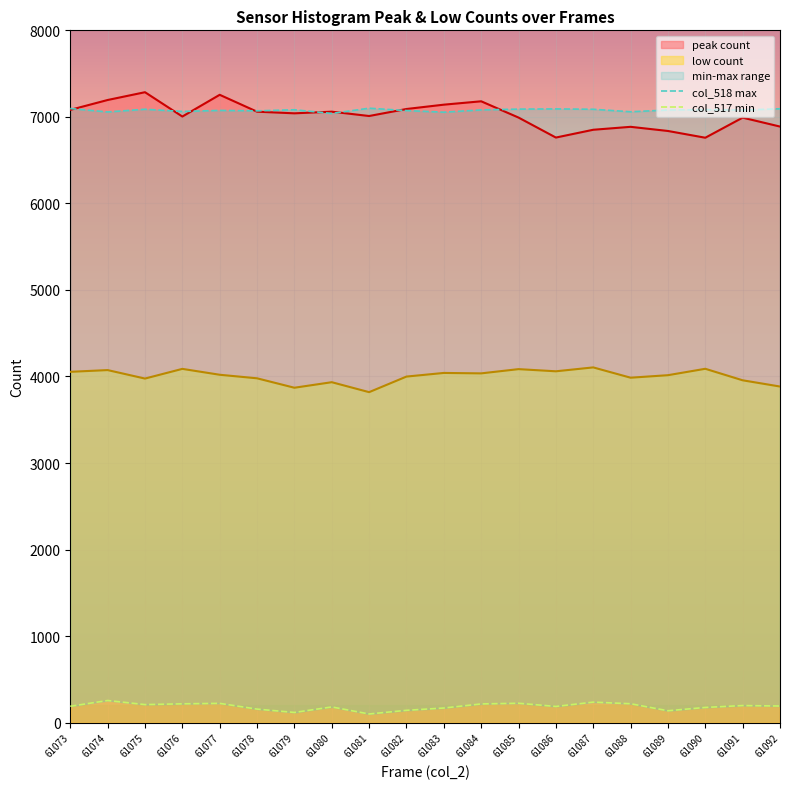

The low count series shows 4020 at 61077. True or false?

True